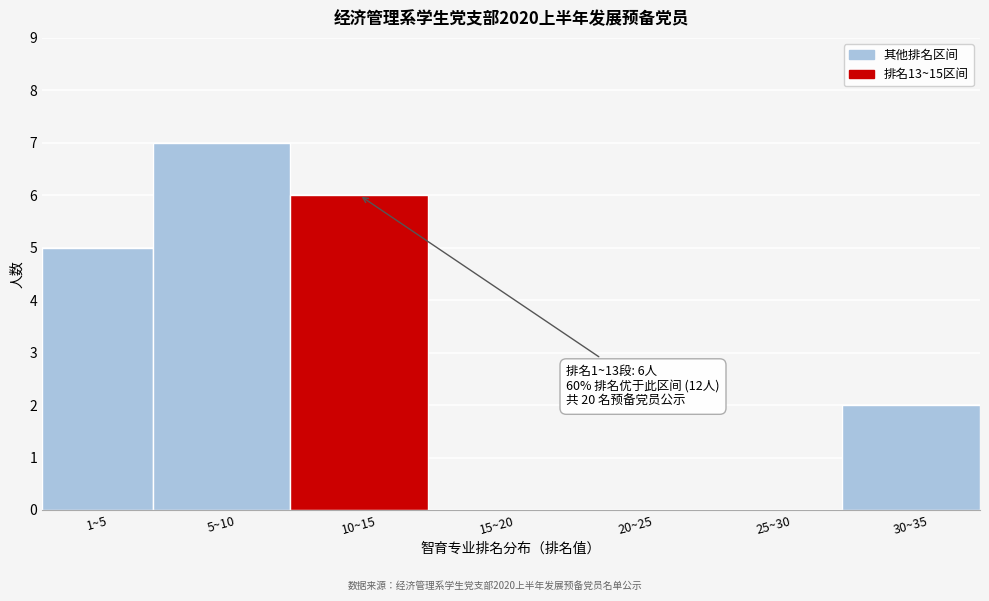

Reading left to right, transcribe all the data shown in this chart.

1~5=5	5~10=7	10~15=6	15~20=0	20~25=0	25~30=0	30~35=2